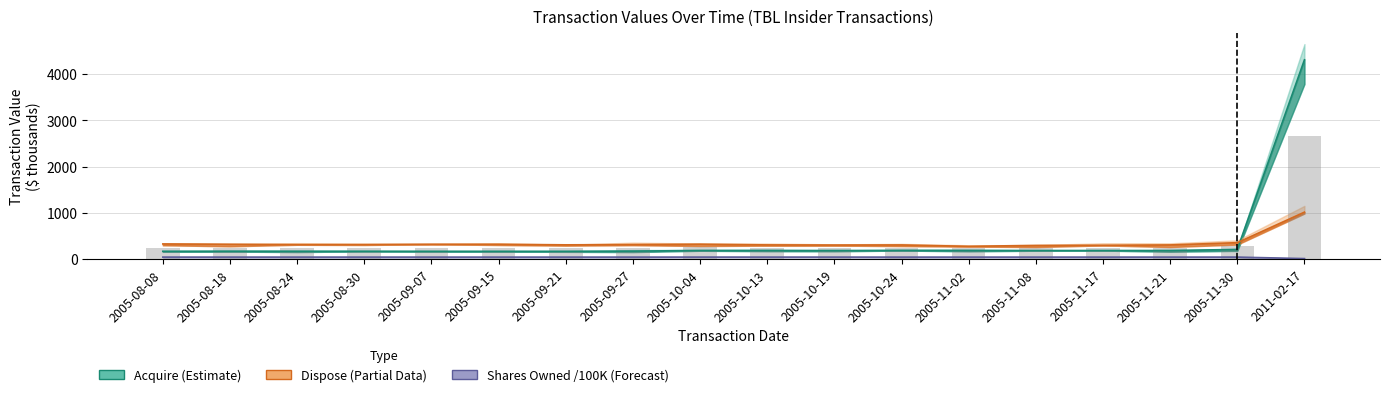

Reading right to left, extract all data points from this chart.

Acquire (Estimate): 2011-02-17=4307.0	2005-11-30=210.4	2005-11-21=187.1	2005-11-17=187.1	2005-11-08=187.1	2005-11-02=187.1	2005-10-24=187.1	2005-10-19=187.1	2005-10-13=187.1	2005-10-04=187.1	2005-09-27=174.5	2005-09-21=170.3	2005-09-15=170.3	2005-09-07=170.3	2005-08-30=170.3	2005-08-24=170.3	2005-08-18=170.3	2005-08-08=170.3
Dispose (Partial Data): 2011-02-17=1016.1	2005-11-30=356.5	2005-11-21=307.9	2005-11-17=300.3	2005-11-08=297.2	2005-11-02=277.9	2005-10-24=307.3	2005-10-19=305.7	2005-10-13=308.4	2005-10-04=324.7	2005-09-27=315.0	2005-09-21=310.1	2005-09-15=321.7	2005-09-07=323.2	2005-08-30=315.7	2005-08-24=314.5	2005-08-18=322.8	2005-08-08=329.3
Shares Owned /100K (Forecast): 2011-02-17=12.8	2005-11-30=45.0	2005-11-21=45.0	2005-11-17=45.0	2005-11-08=45.0	2005-11-02=45.0	2005-10-24=45.0	2005-10-19=45.0	2005-10-13=45.0	2005-10-04=45.0	2005-09-27=45.0	2005-09-21=45.0	2005-09-15=45.0	2005-09-07=45.0	2005-08-30=45.0	2005-08-24=45.0	2005-08-18=45.0	2005-08-08=45.0